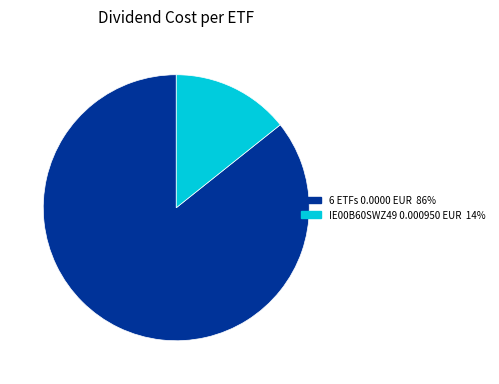

Is there a majority slice in this chart?

Yes